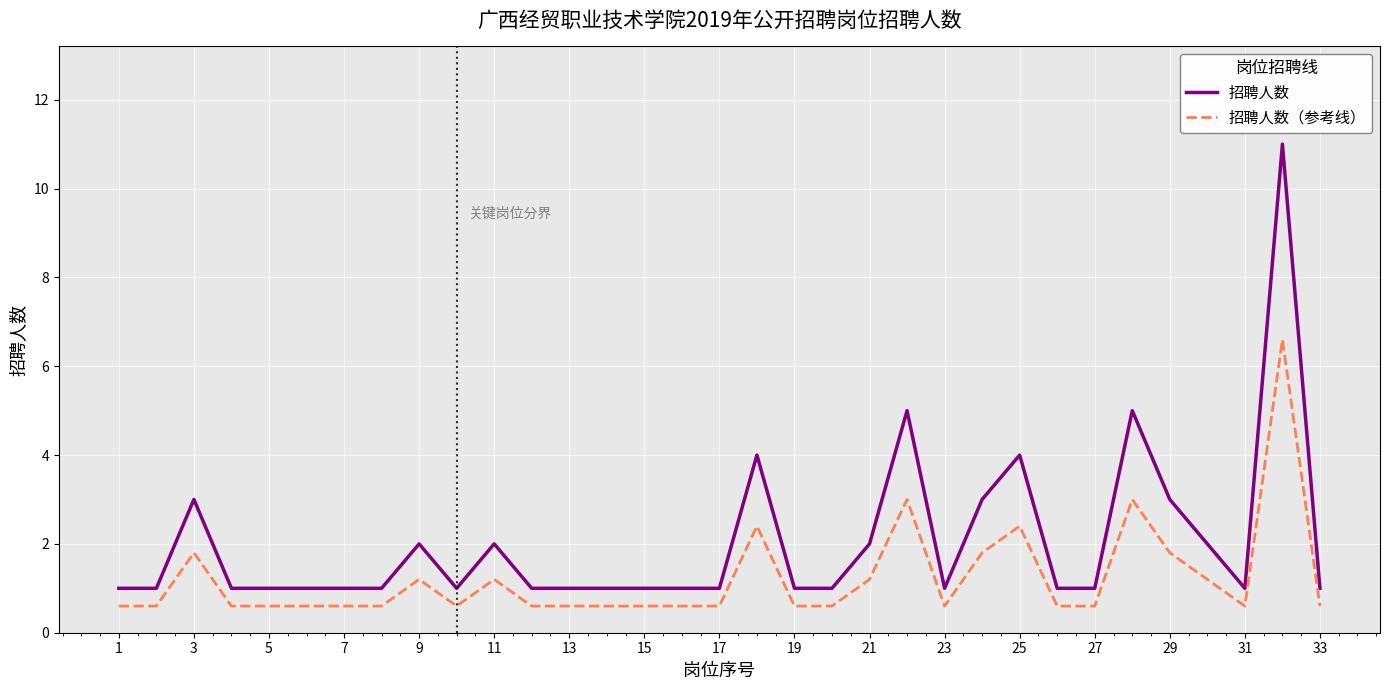

What is the minimum value for 招聘人数（参考线）?

0.6